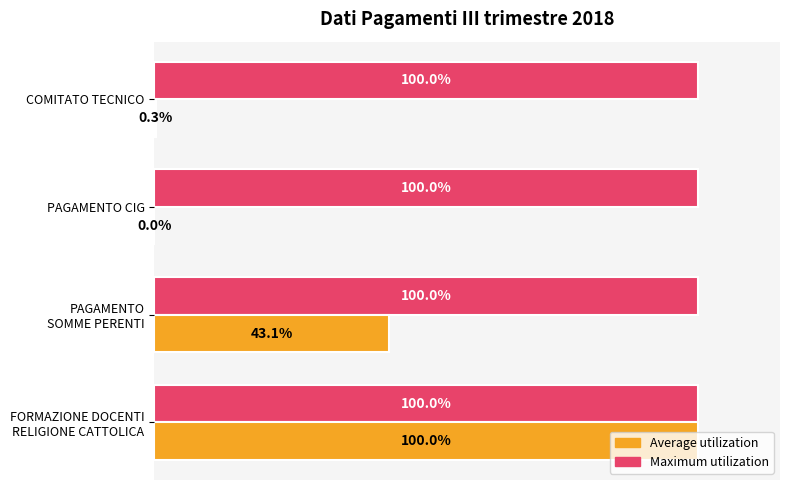

Which series has the largest total across all categories?

Maximum utilization